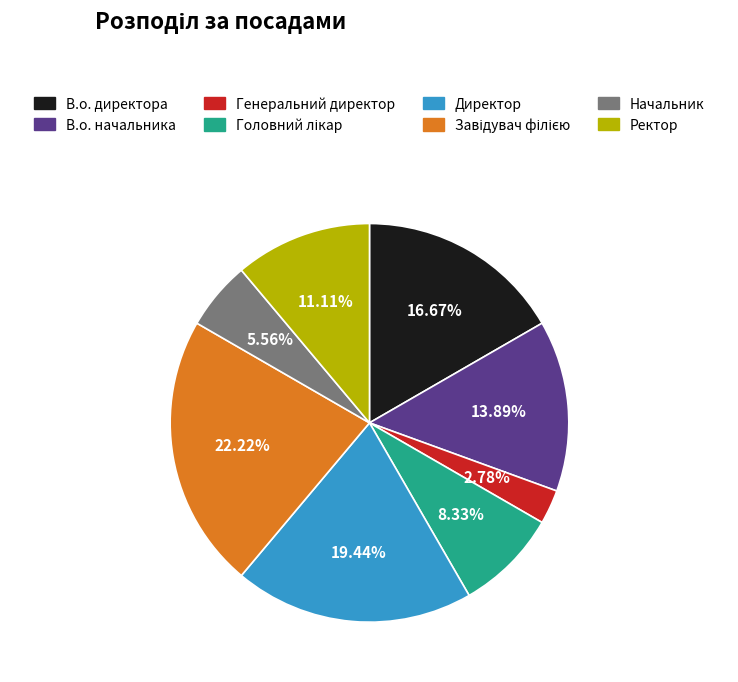

Which category has the smallest portion of the pie?

Генеральний директор